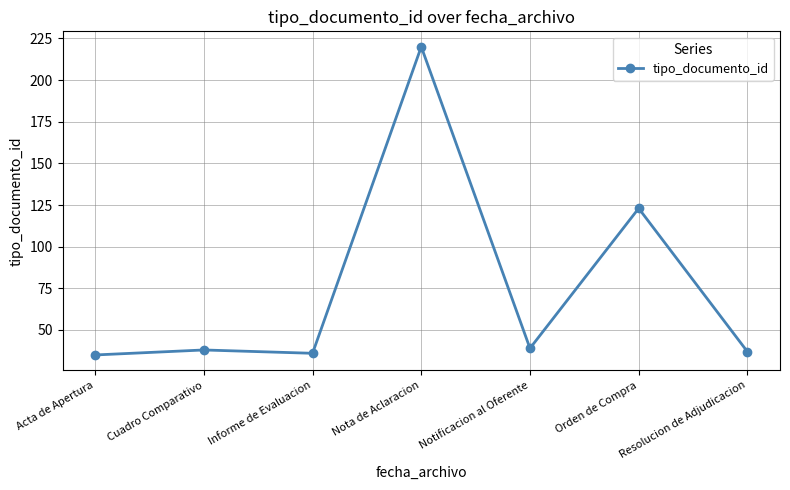

True or false: there are more than 1 points higher than both neighbors.

True